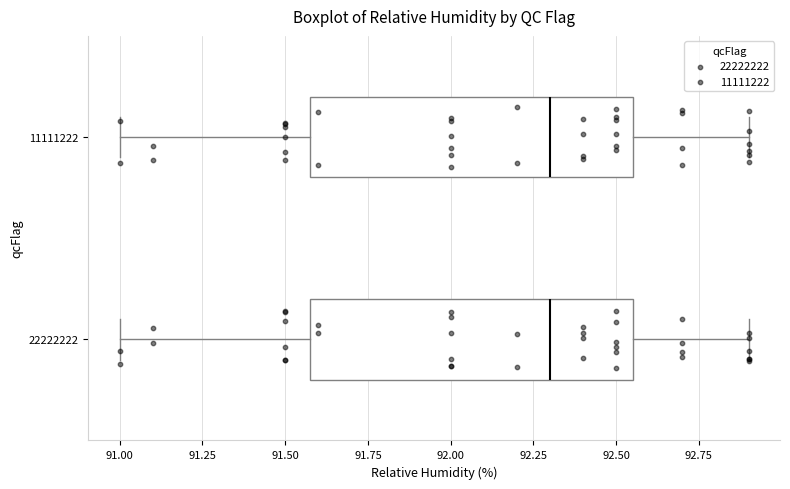

Reading bottom to top, transcribe this box plot: for each box, give where its median line is, the range the box spans, and where its two whiskers end, as read against the x-axis. The values are not printed on the chart, so give them approximately, as read against the axis.

22222222: median 92.30, box 91.60 to 92.55, whiskers 91.00 to 92.90
11111222: median 92.30, box 91.60 to 92.55, whiskers 91.00 to 92.90